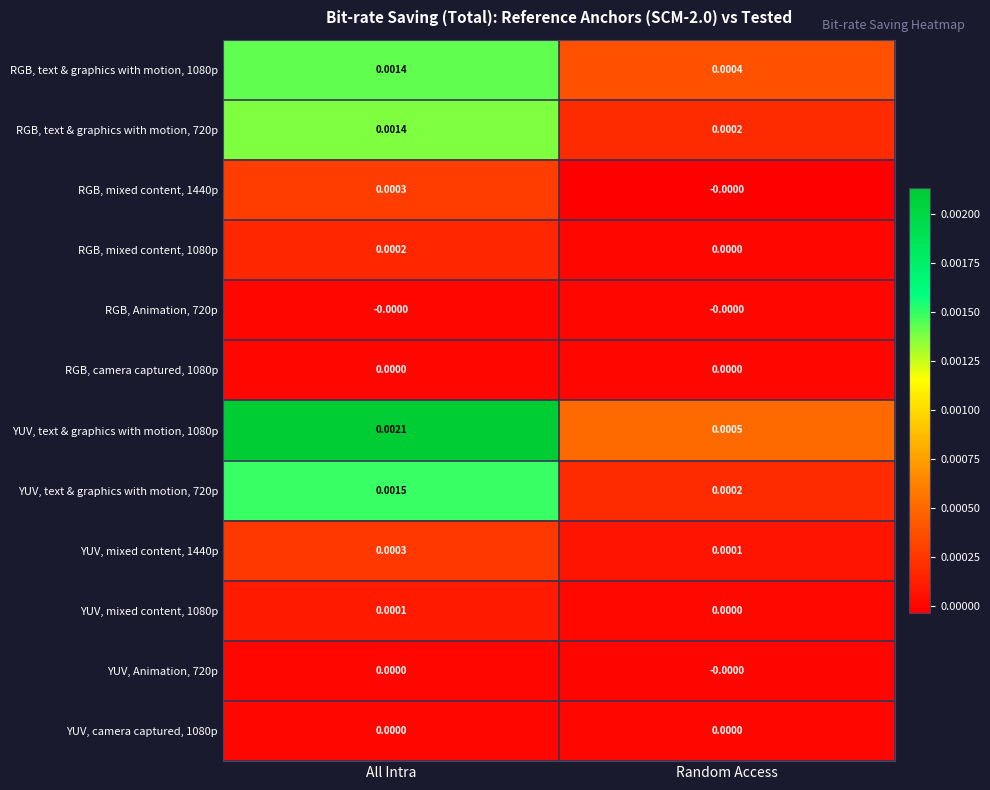

Rank the categories by YUV, mixed content, 1440p value from lowest to highest.

Random Access, All Intra